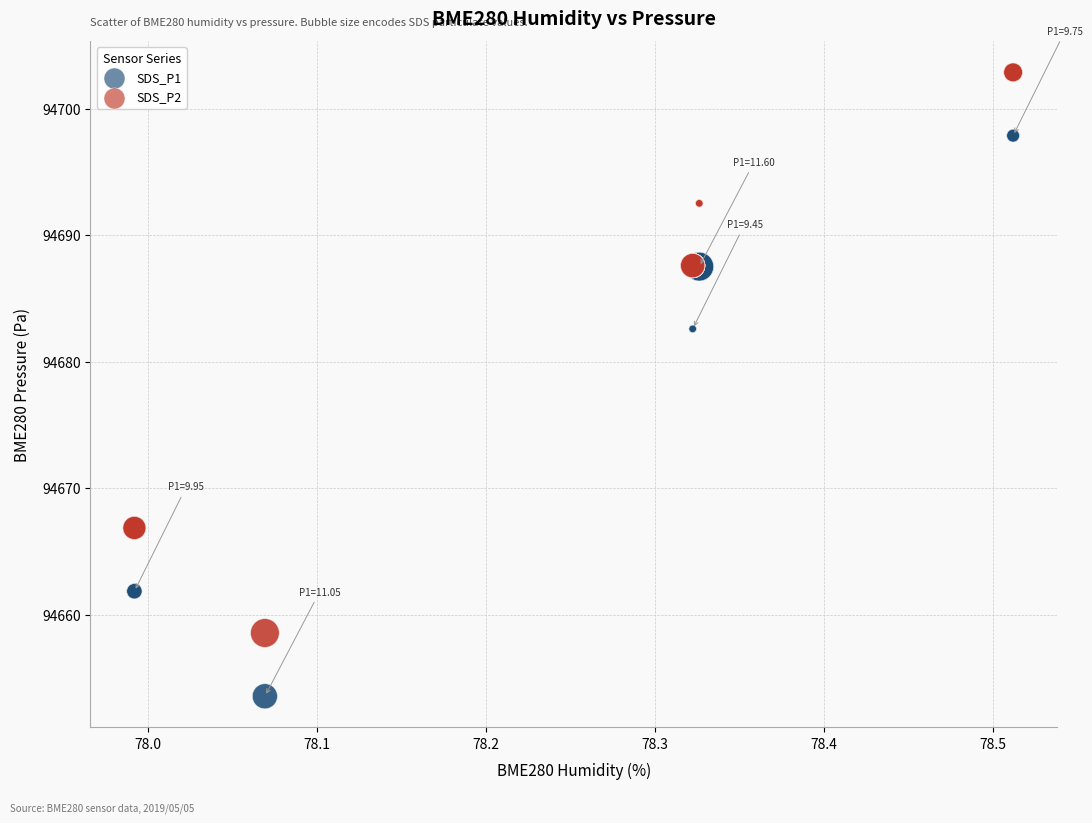

What is the X range (max minus min) for the scatter plot?

0.5